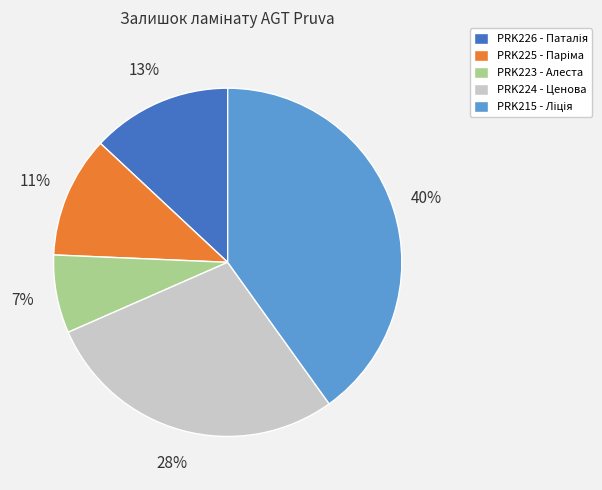

To the nearest percent, what is the difference between the largest and smallest slice percentages?

33%